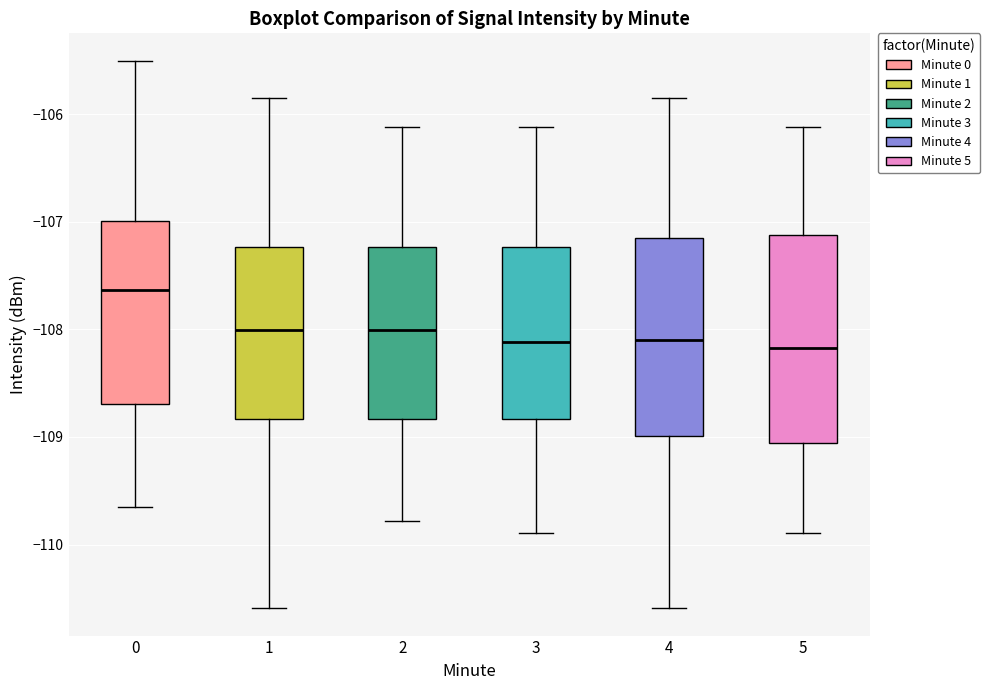

Which box has the highest median line?

0